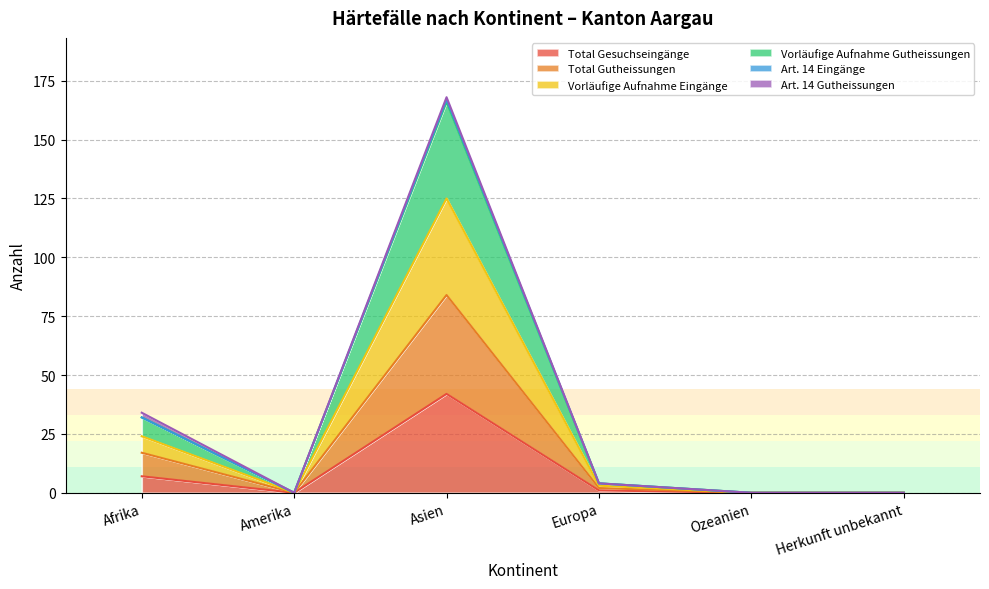

Does the chart have visible grid lines?

Yes